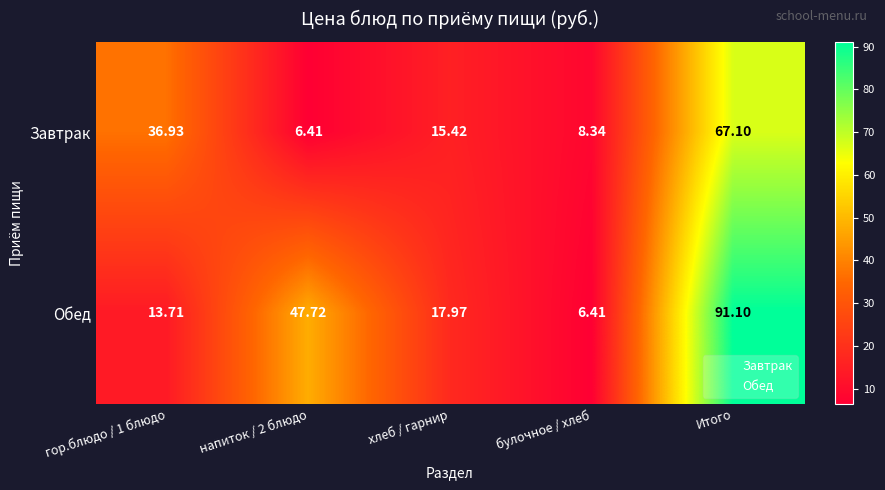

At how many categories does at least one series exceed 74?

1